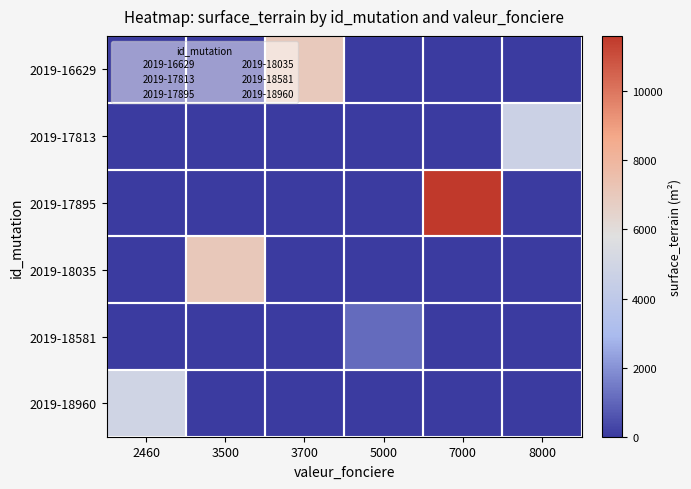

Count the number of categories in the chart.

6